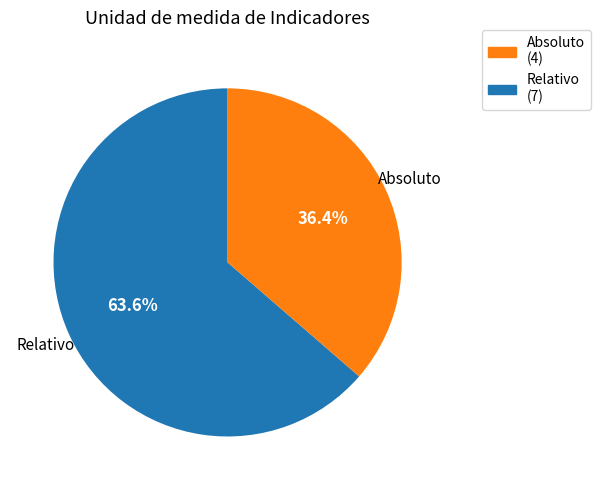

How many segments does this pie chart have?

2